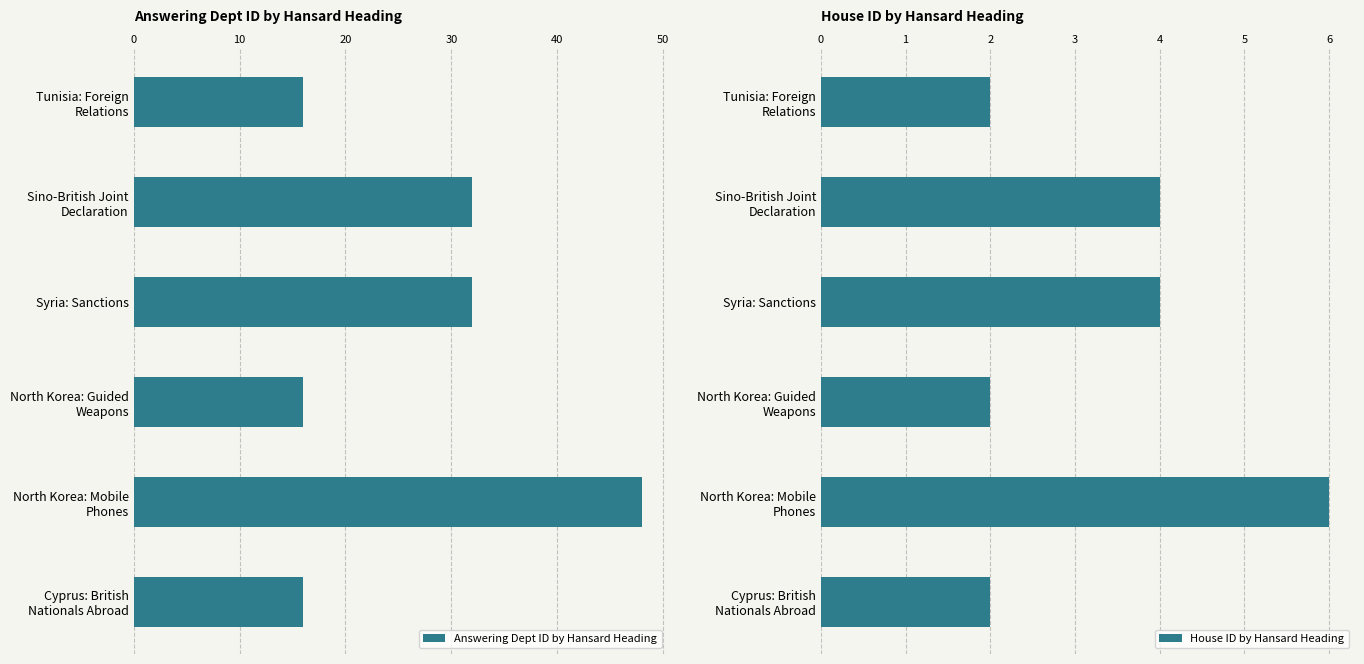

Reading left to right, transcribe all the data shown in this chart.

Answering Dept ID by Hansard Heading: 16	32	32	16	48	16
House ID by Hansard Heading: 2	4	4	2	6	2